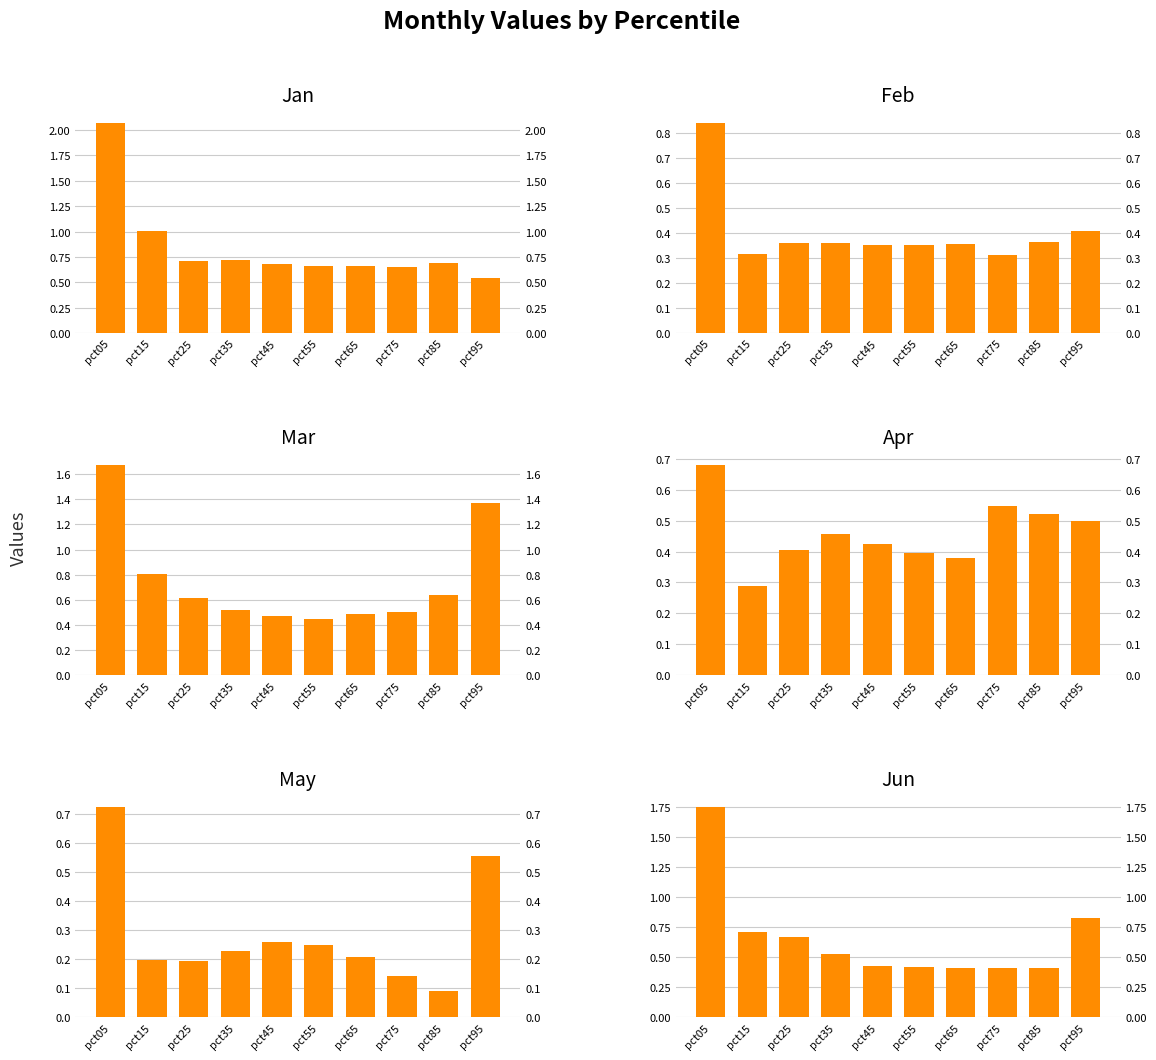

True or false: Jan has a value of 0.9 at pct55.

False